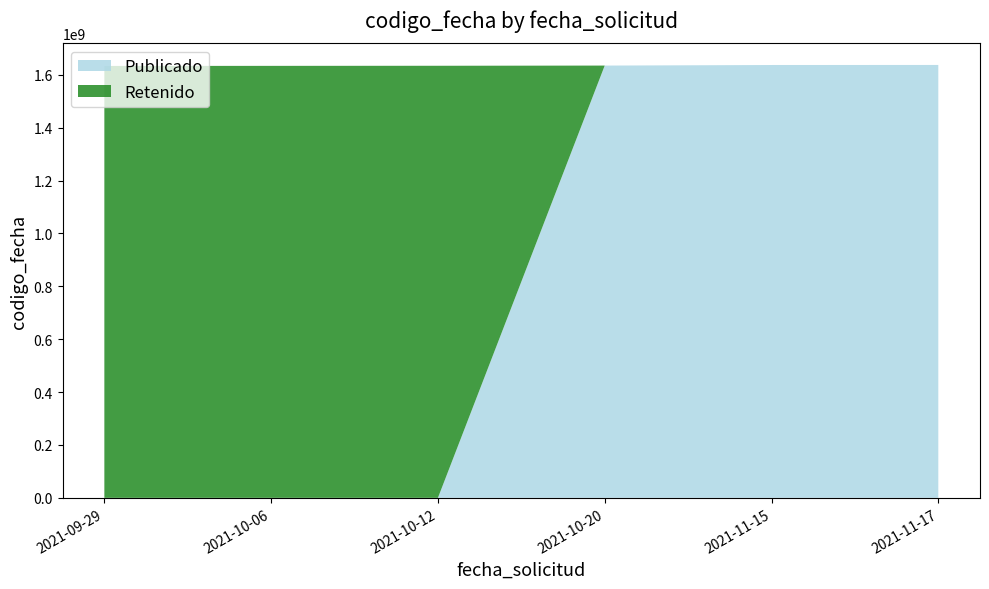

What is the highest value of the Publicado series?

1637151295